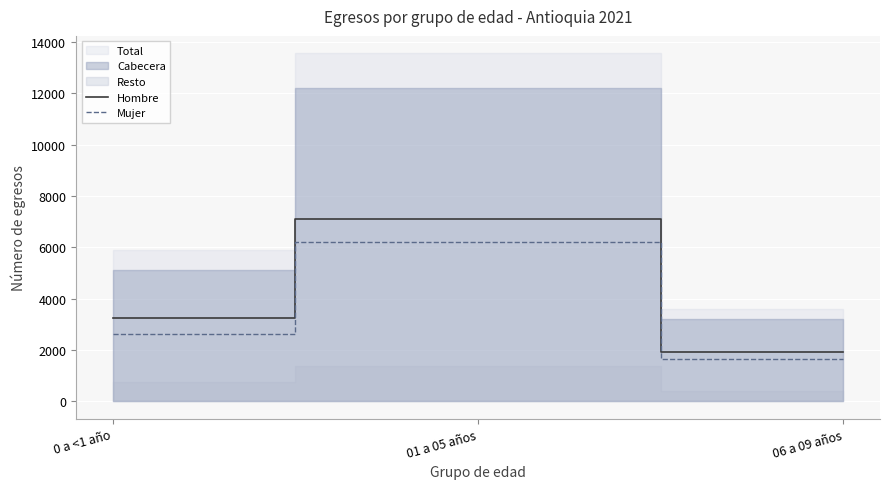

How many lines are shown in the chart?

2